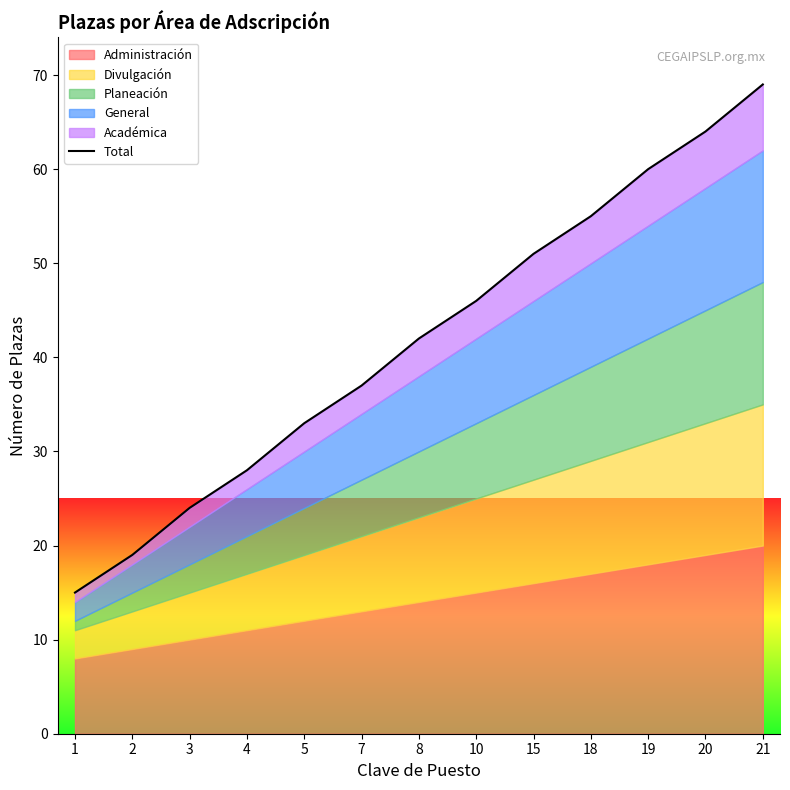

What is the value of the 1st point from the left?

15